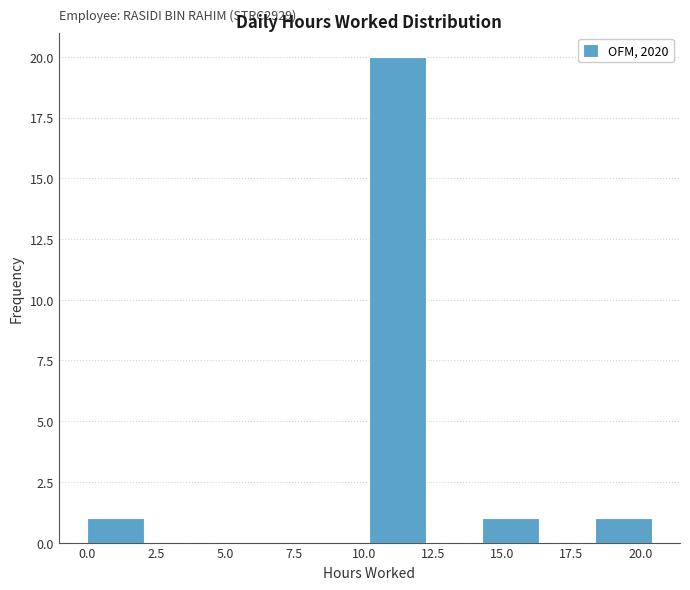

Over which range of the x-axis is the bar tallest?

10.0 to 12.0